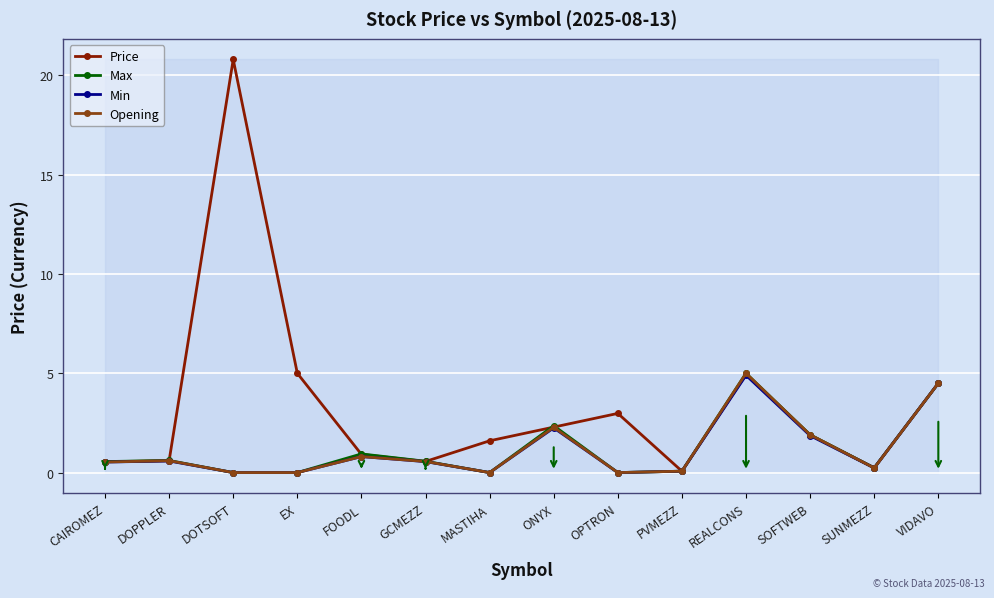

Is it true that Opening equals 0.8 at FOODL?

True